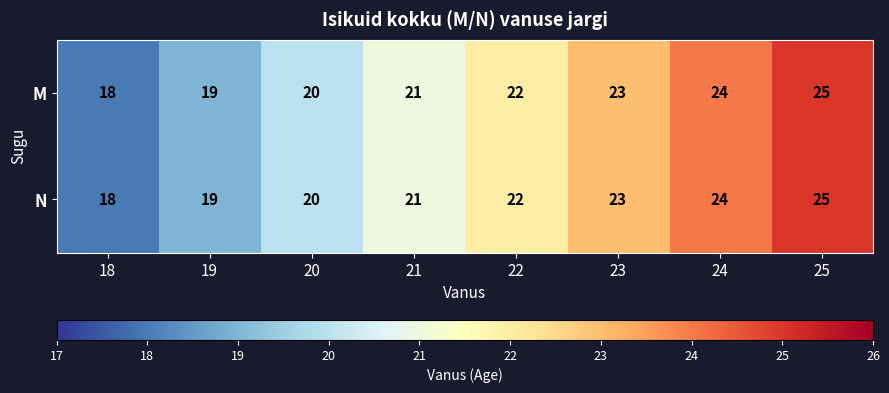

What is the sum of the N values at 18 and 20?

38